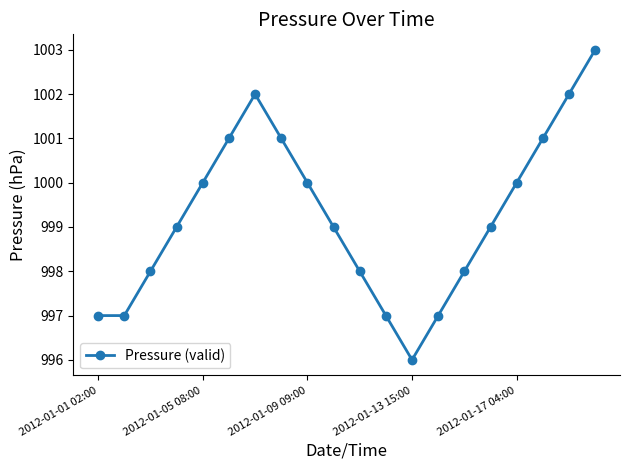

True or false: there are more than 1 points higher than both neighbors.

False